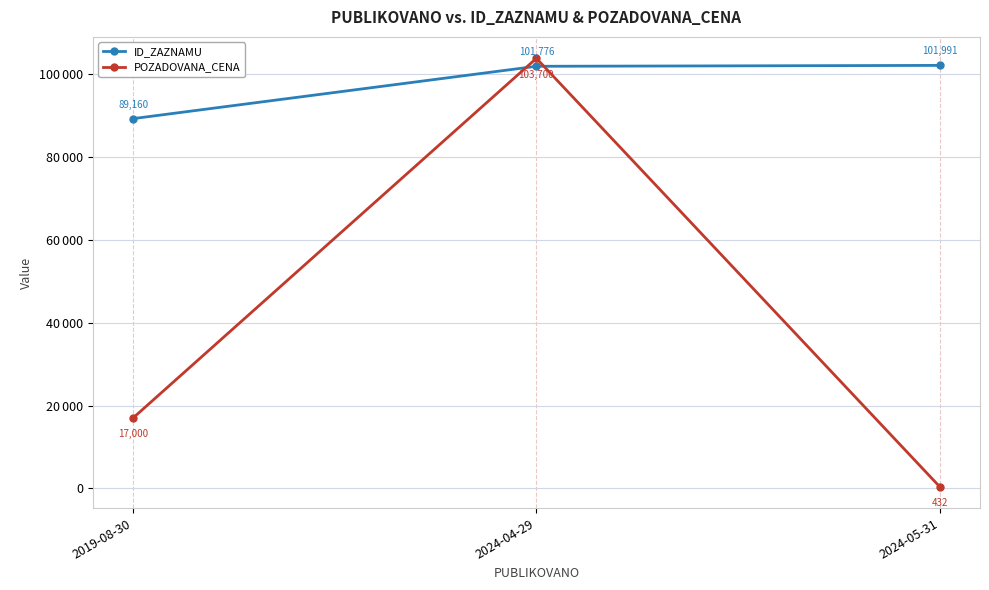

Is the value of ID_ZAZNAMU at 2024-04-29 greater than the value of POZADOVANA_CENA at 2019-08-30?

Yes